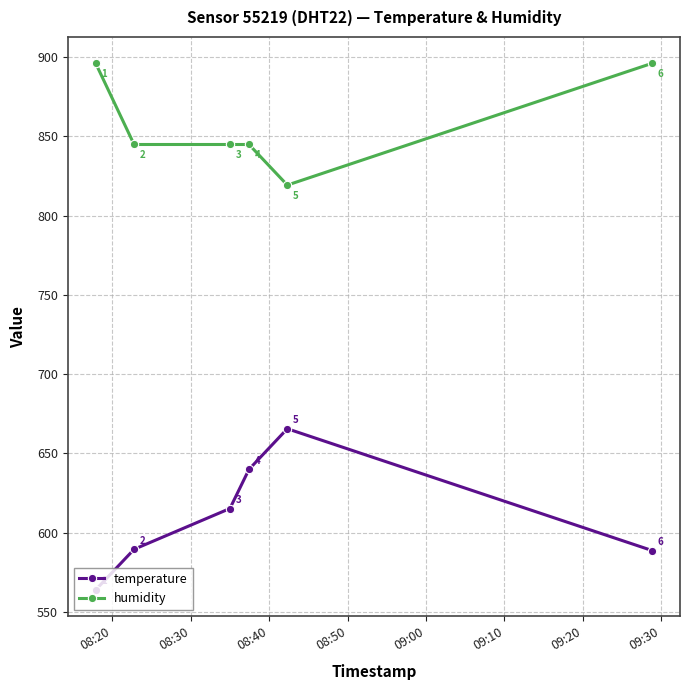

True or false: temperature and humidity cross at least once.

False